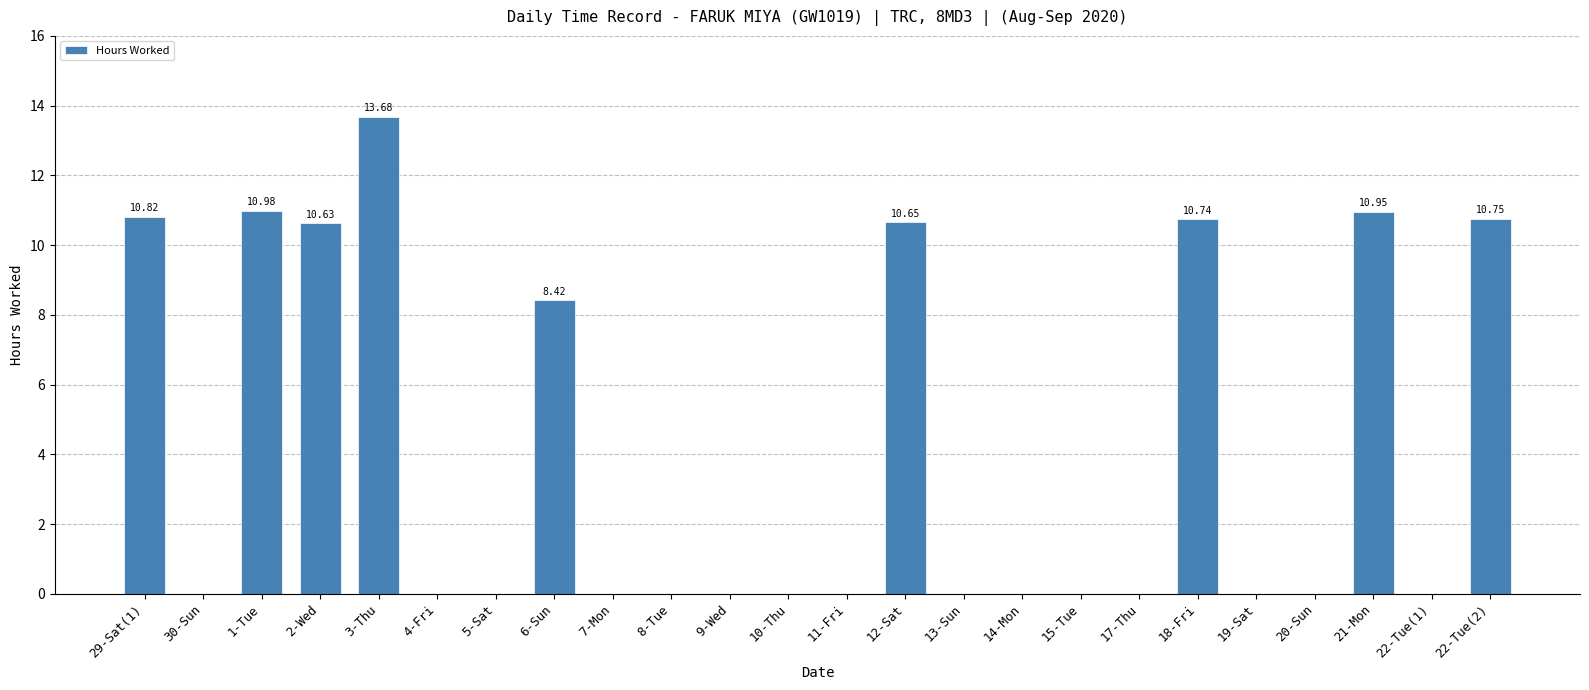

What is the average value?

4.1